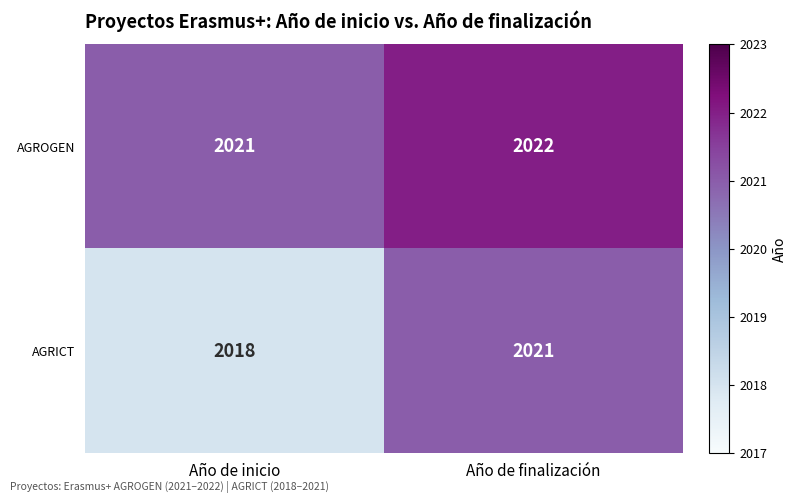

Which series has the largest range (max minus min)?

AGRICT